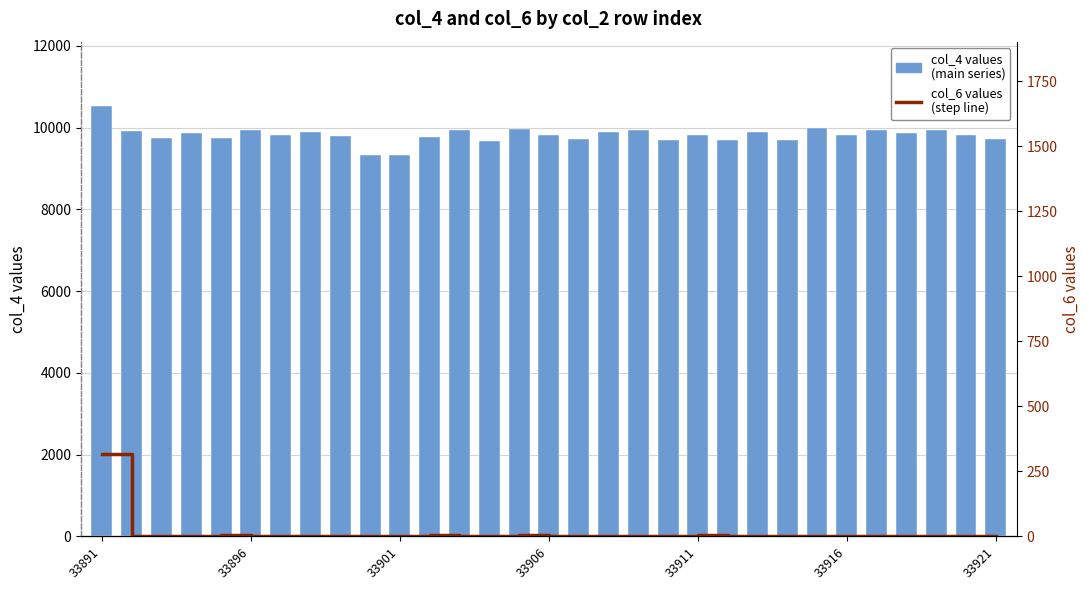

What is the difference between the second highest and minimum values in the col_6 values series?

6